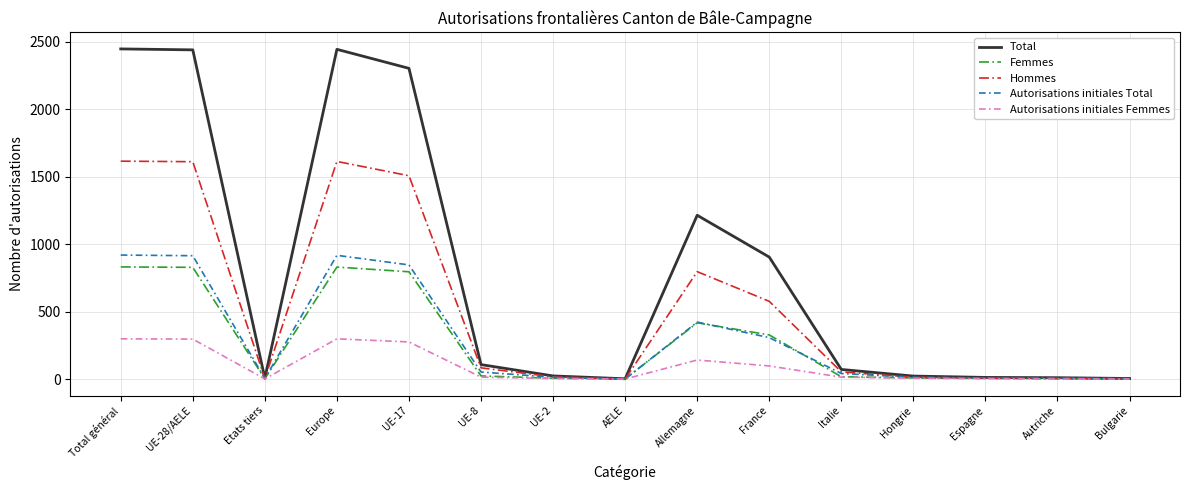

Where is Autorisations initiales Total nearest to the value 460?

Allemagne